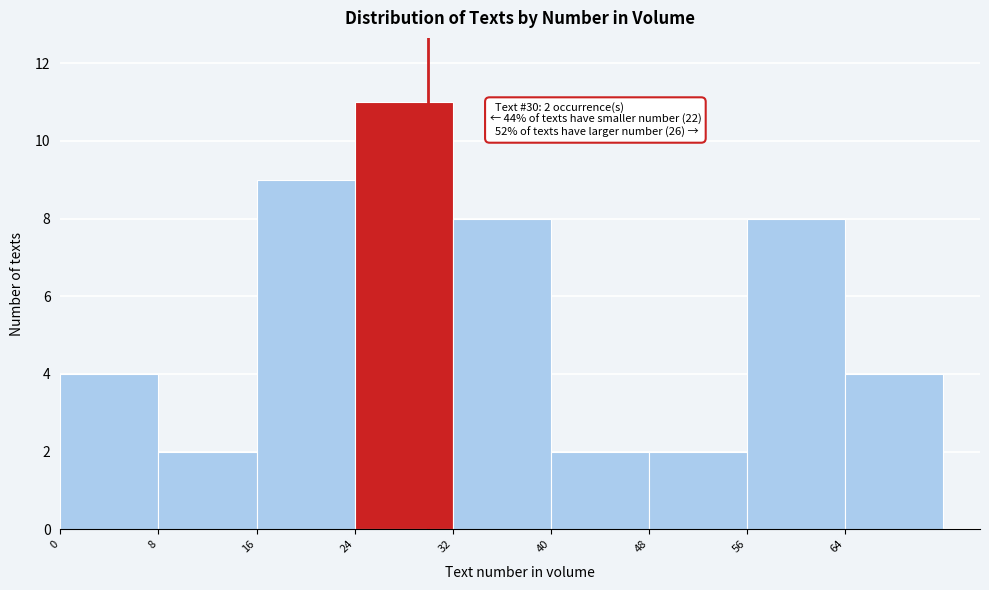

Over which range of the x-axis is the bar tallest?

24 to 32